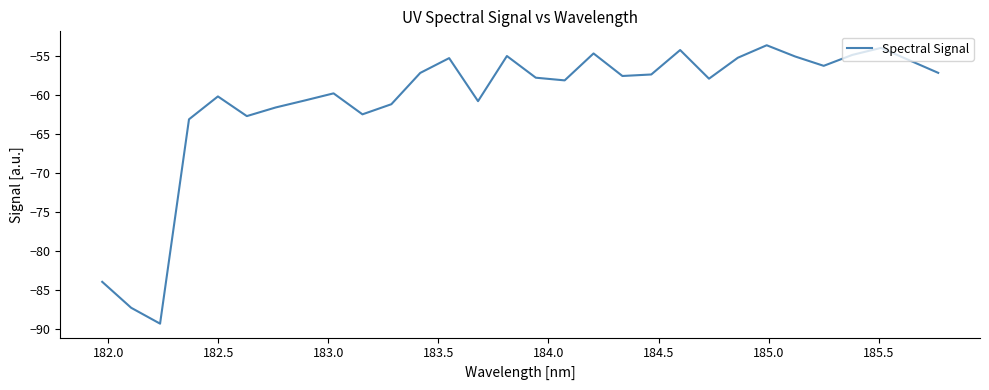

What is the difference between the second highest and minimum values?

35.4